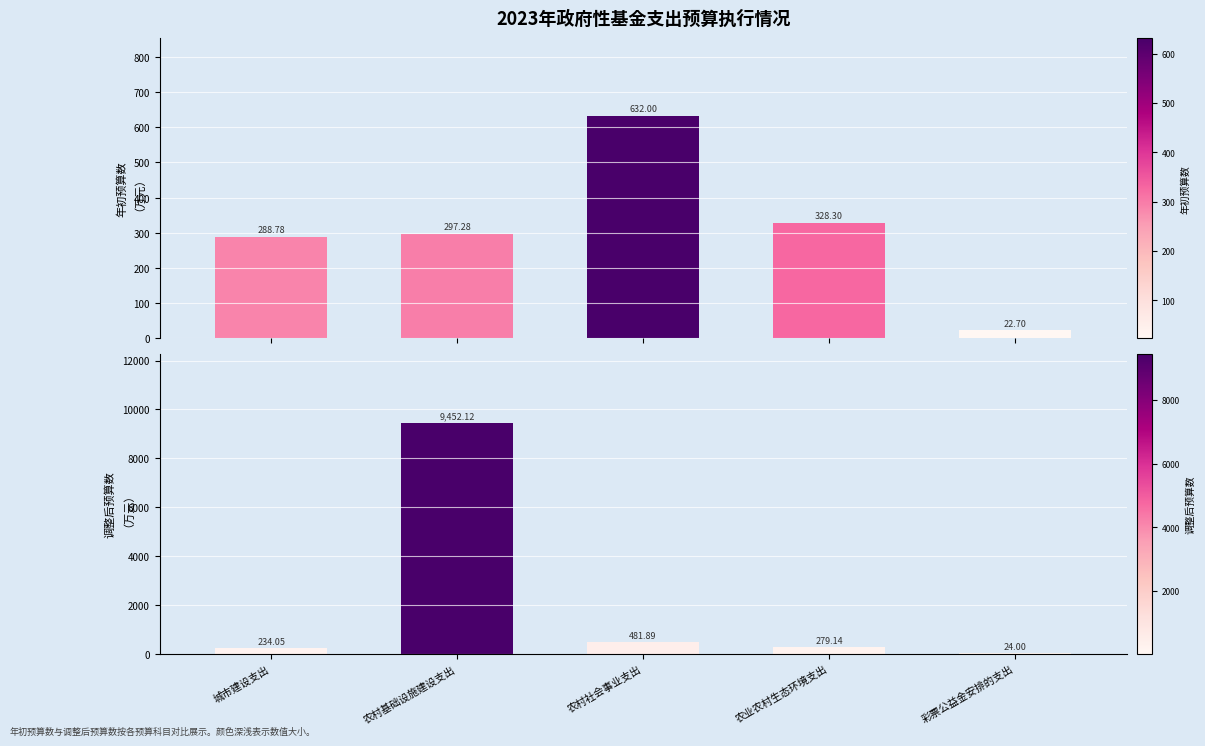

What is the difference between the maximum and minimum values in the 调整后预算数 series?

9428.1